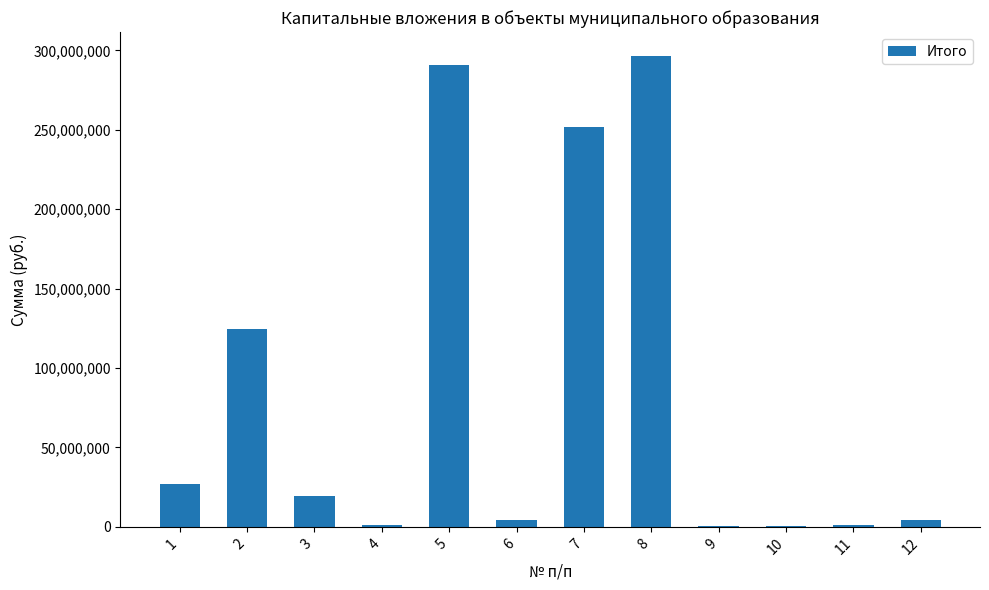

What is the greatest value displayed?

296766950.0